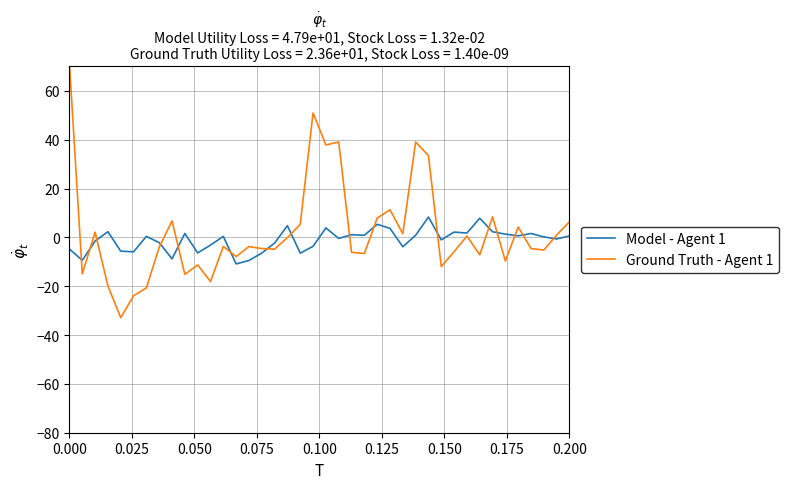

List the series in order of their peak value, highest first.

Ground Truth - Agent 1, Model - Agent 1